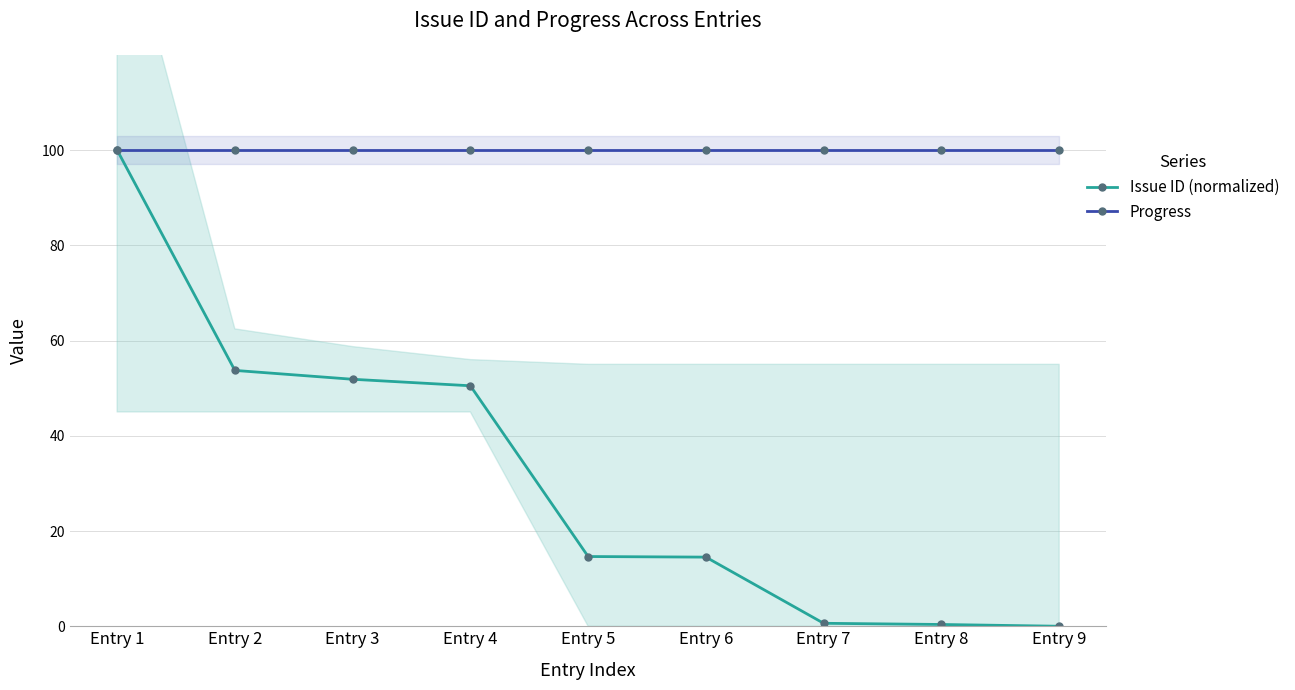

Count the number of categories in the chart.

9